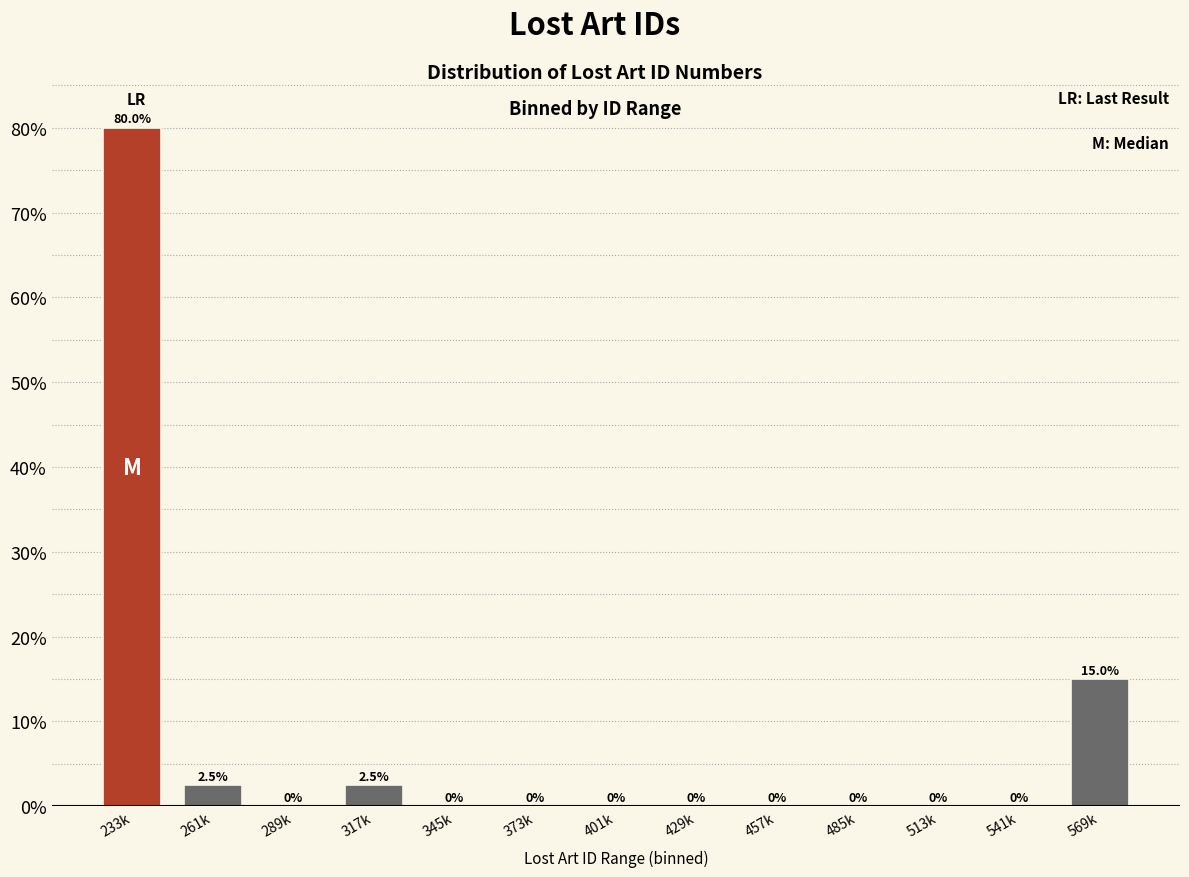

Reading left to right, extract all data points from this chart.

233k=80.0	261k=2.5	289k=0.0	317k=2.5	345k=0.0	373k=0.0	401k=0.0	429k=0.0	457k=0.0	485k=0.0	513k=0.0	541k=0.0	569k=15.0